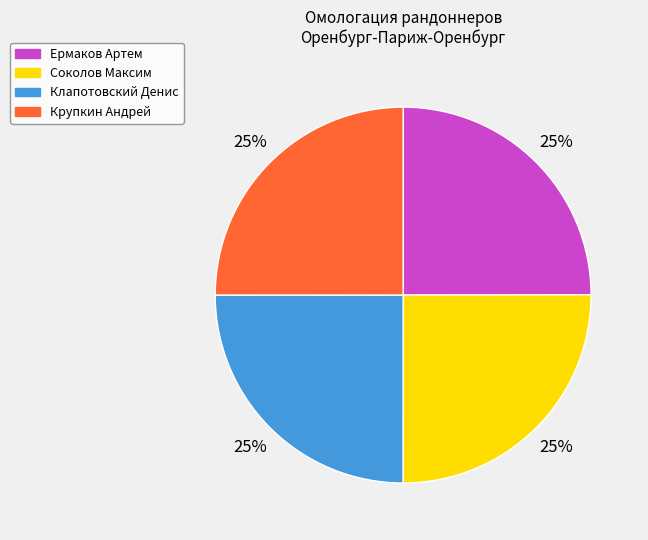

Is there a majority slice in this chart?

No